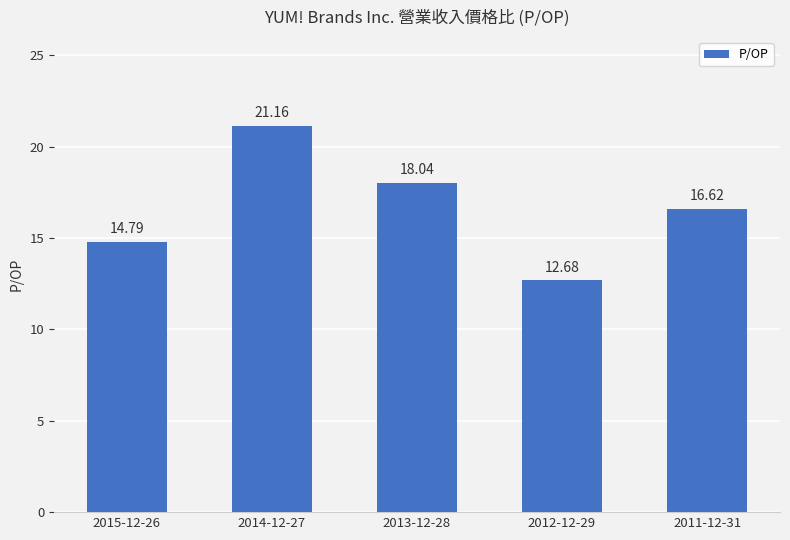

Reading right to left, extract all data points from this chart.

16.6	12.7	18.0	21.2	14.8